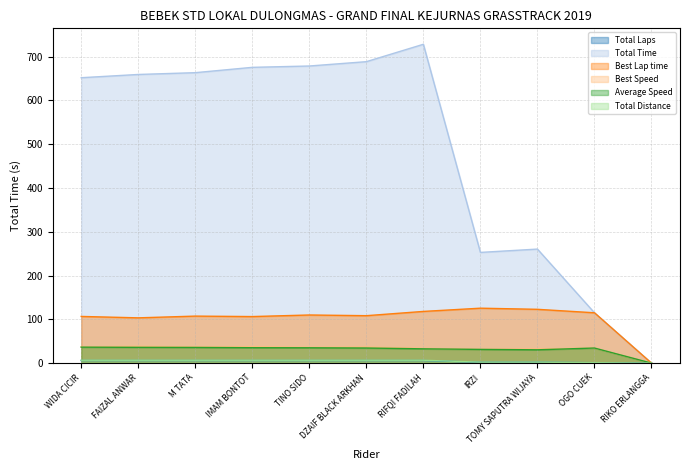

Is it true that Best Speed equals 59.2 at OGO CUEK?

False